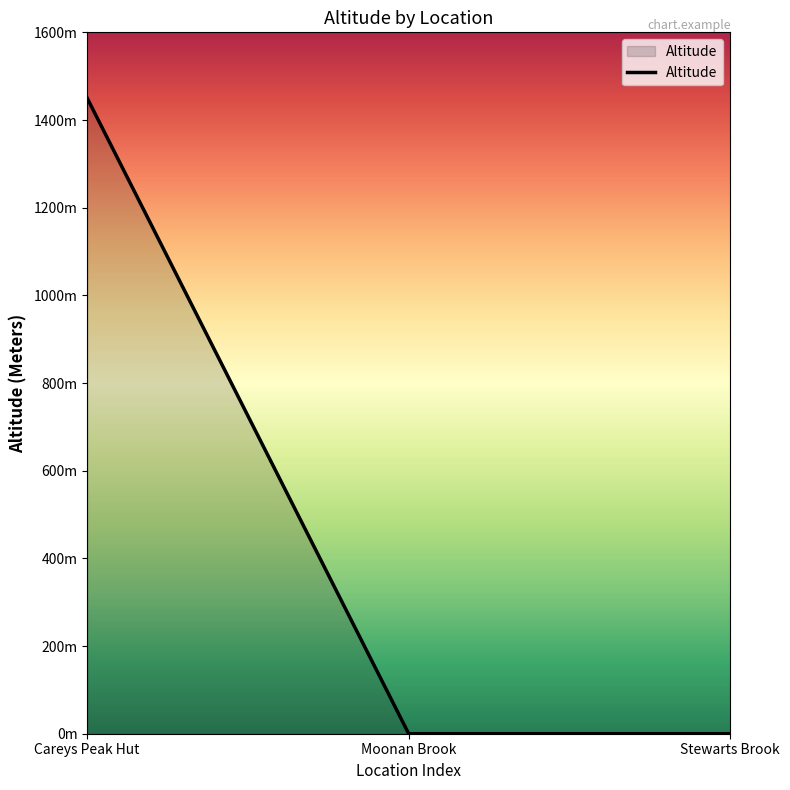

Does the chart have visible grid lines?

No